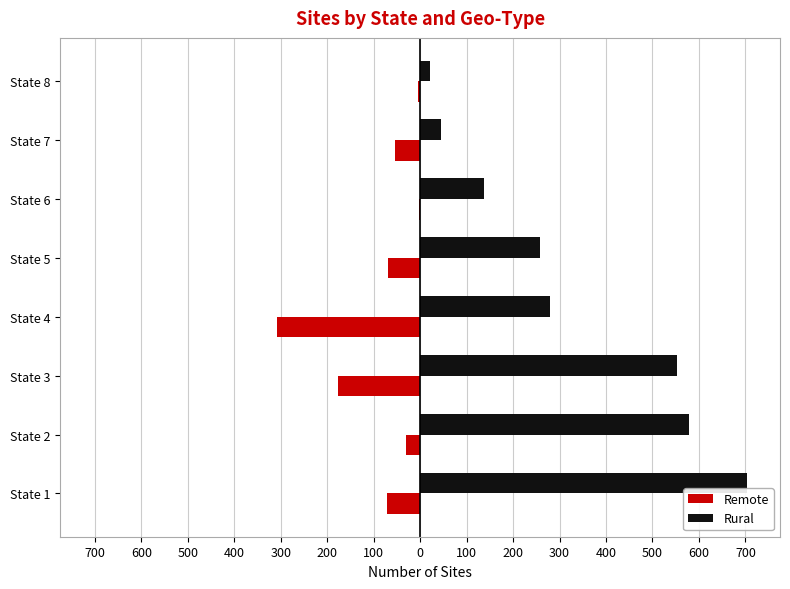

How many bars are there in total?

16